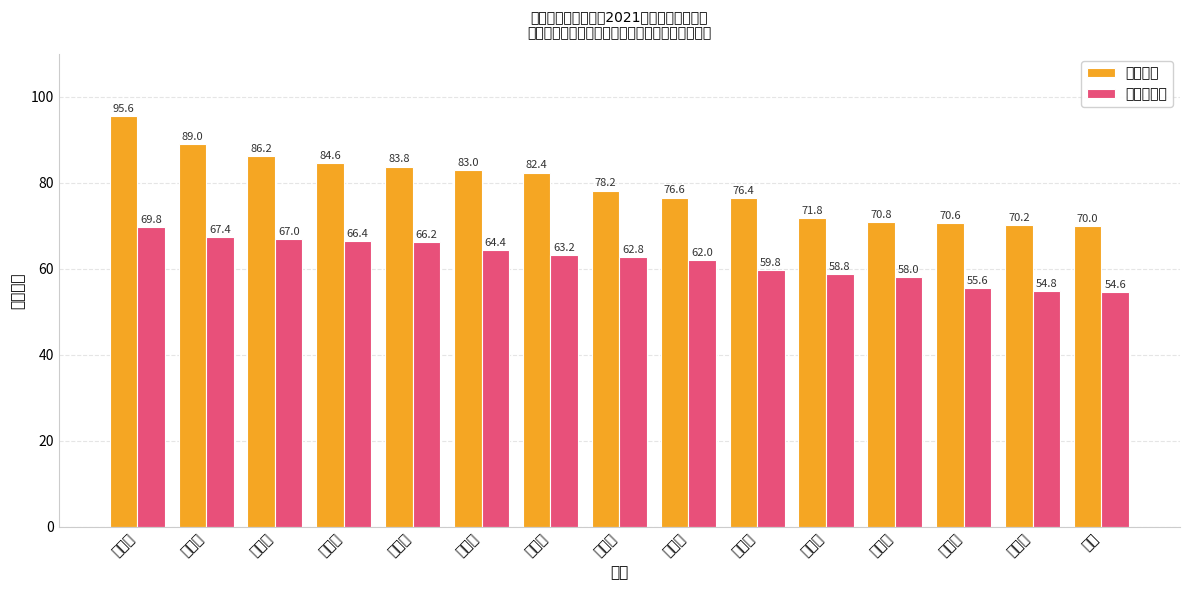

What is the average value of the 未进入面试 series?

62.1